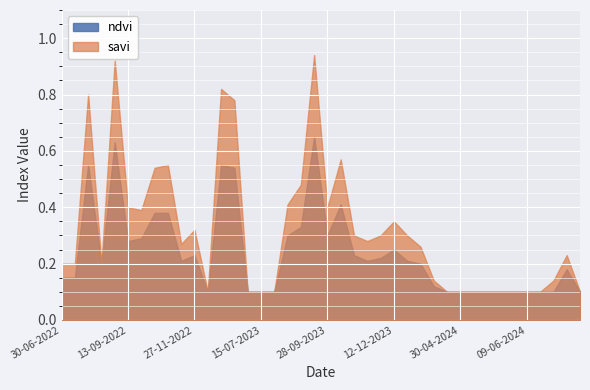

Which series has the largest total across all categories?

savi